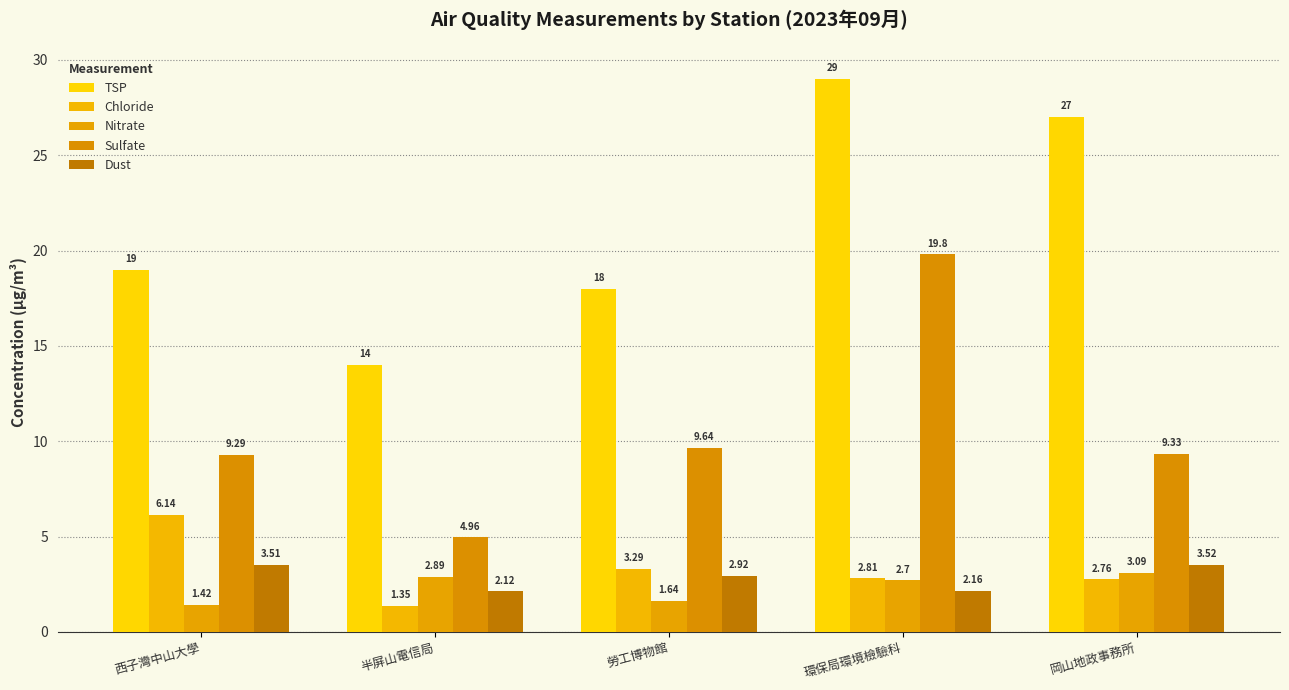

Which series has the widest spread of values?

TSP